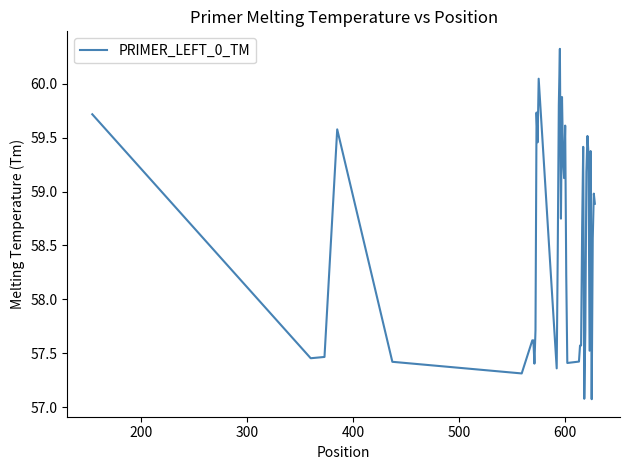

What is the smallest value displayed?

57.1